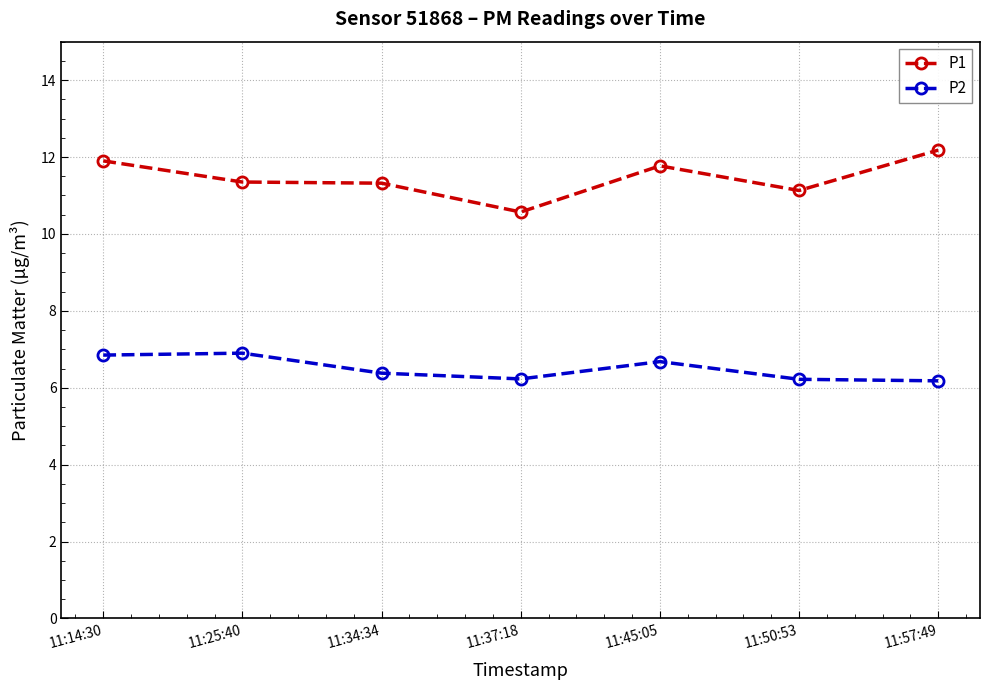

Count the number of data series in this chart.

2